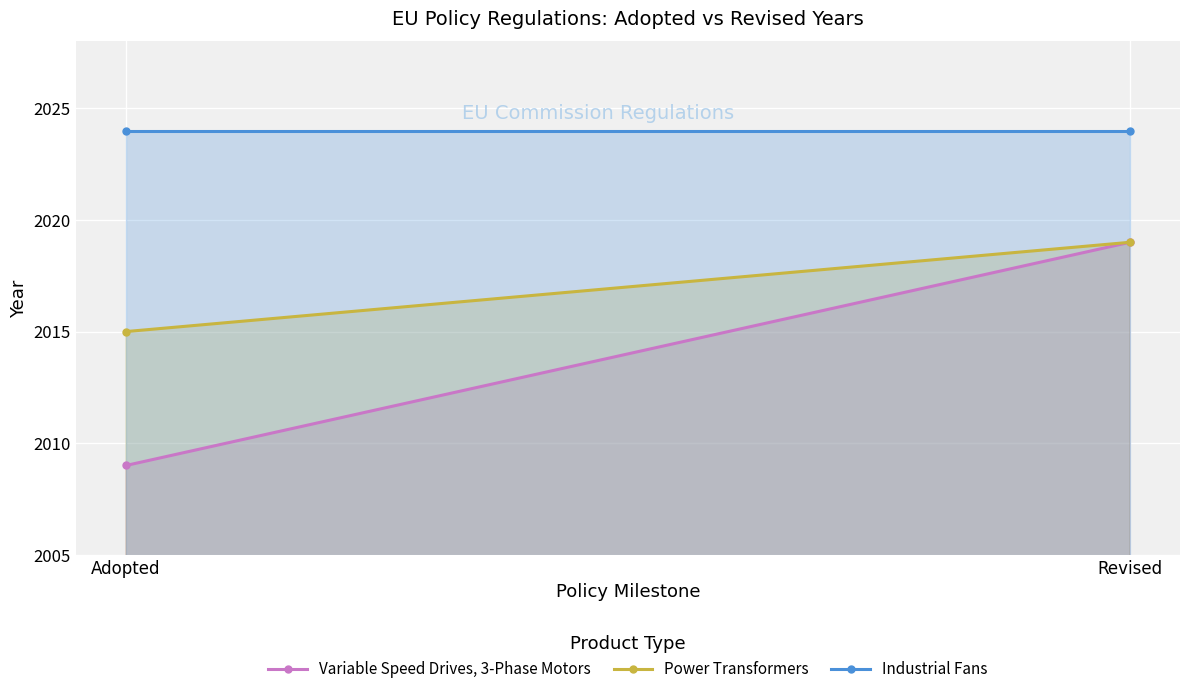

What is the maximum value for Power Transformers?

2019